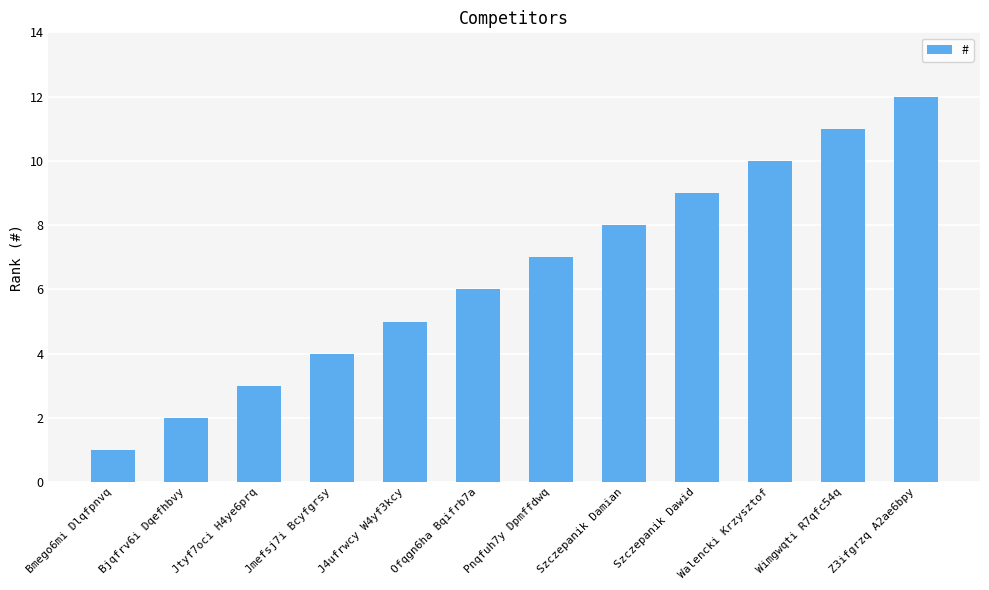

Reading left to right, what are all the values shown in this chart?

Bmego6mi Dlqfpnvq=1	Bjqfrv6i Dqefhbvy=2	Jtyf7oci H4ye6prq=3	Jmefsj7i Bcyfgrsy=4	J4ufrwcy W4yf3kcy=5	Ofqgn6ha Bqifrb7a=6	Pnqfuh7y Dpmffdwq=7	Szczepanik Damian=8	Szczepanik Dawid=9	Walencki Krzysztof=10	Wimgwqti R7qfc54q=11	Z3ifgrzq A2ae6bpy=12